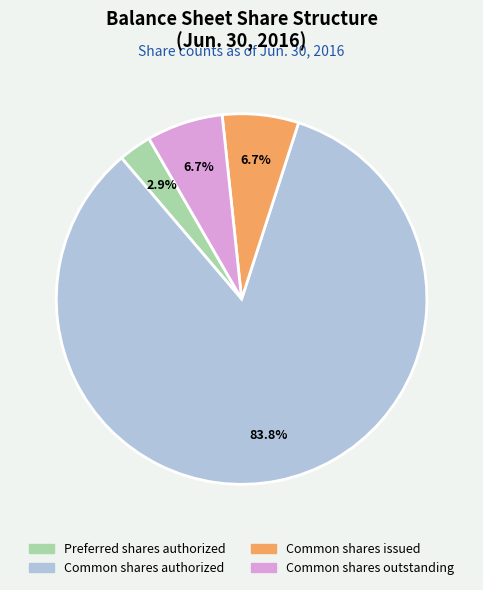

What portion of the pie excludes Common shares issued?

93.3%